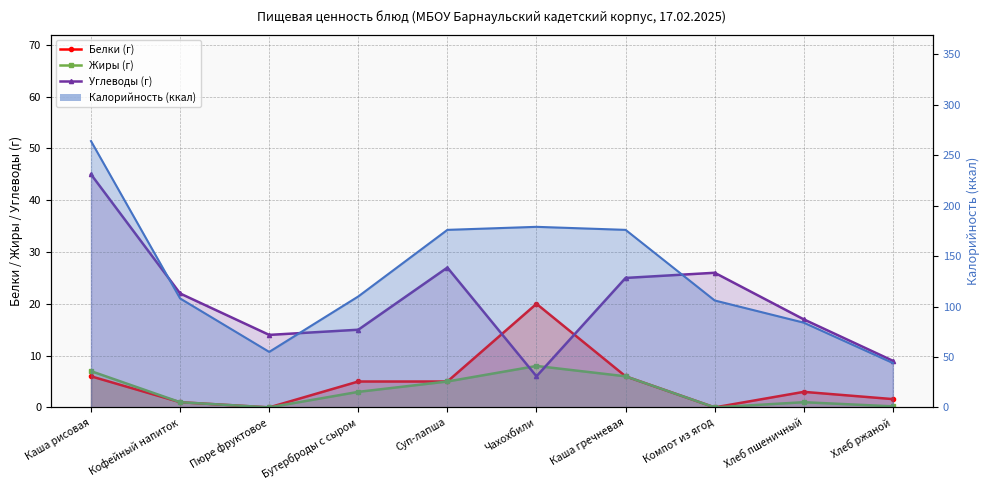

How many values in the Углеводы (г) series exceed 22?

4